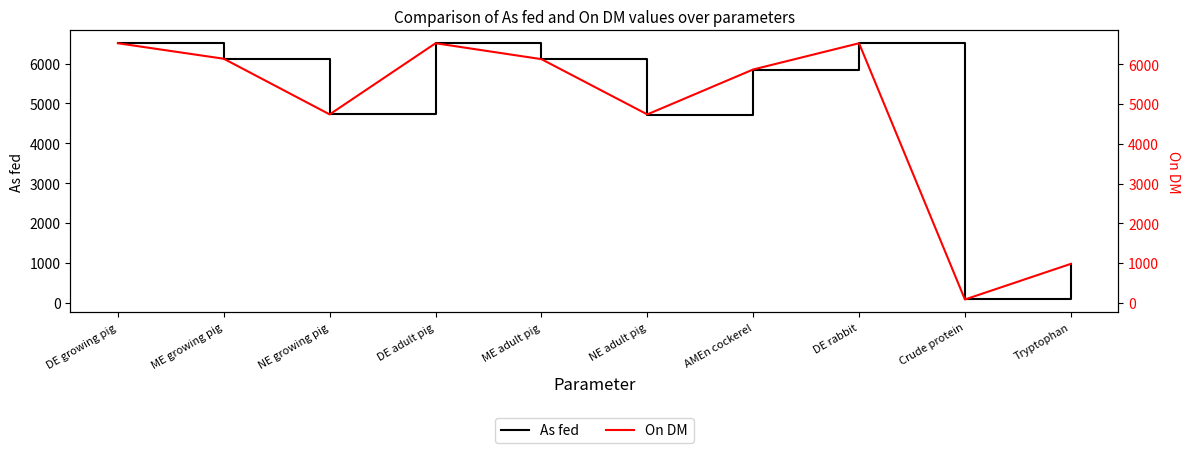

Which series has the largest total across all categories?

On DM